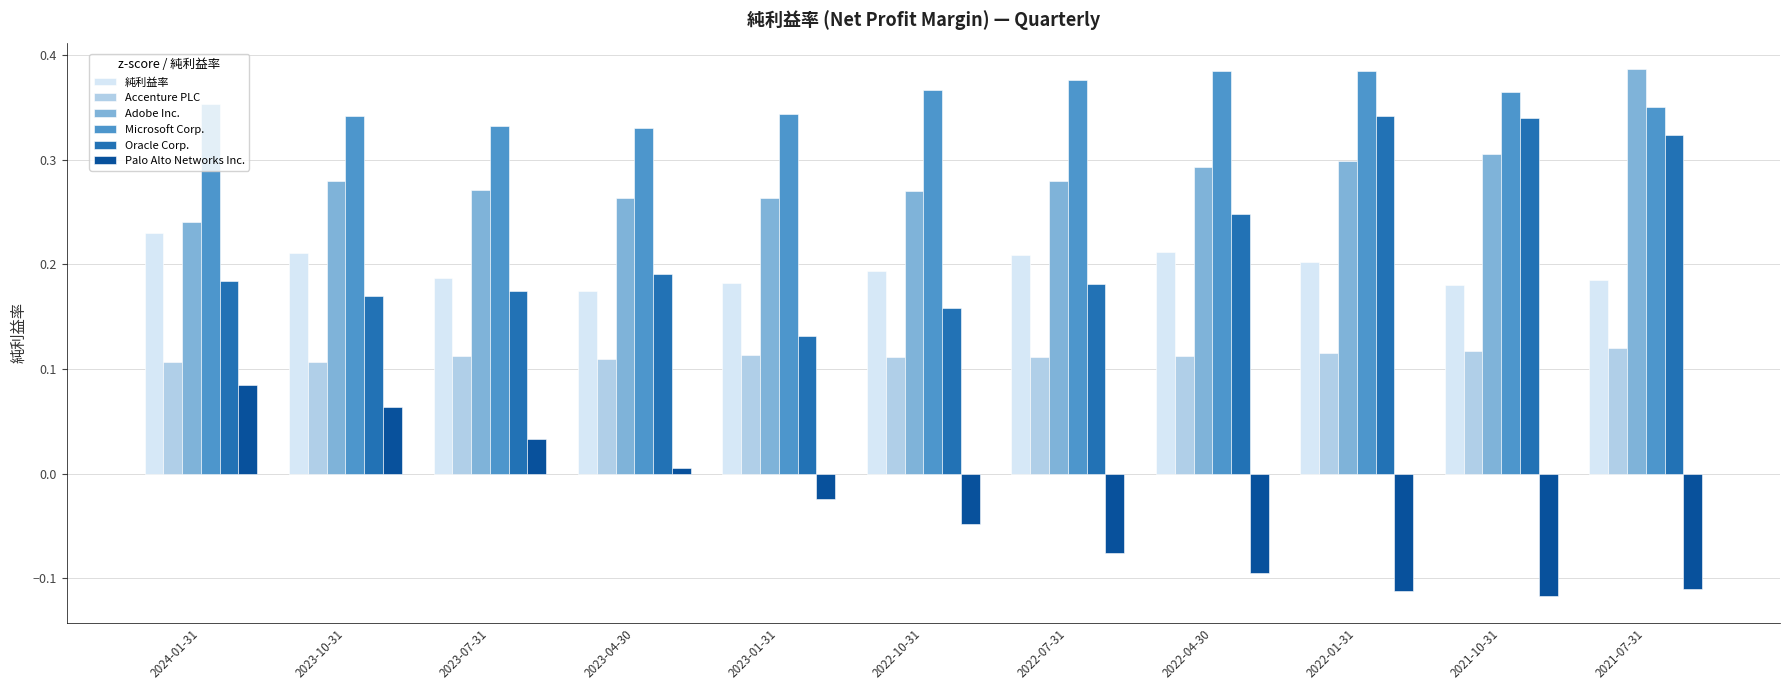

At 2023-10-31, list the series in order from smallest to largest.

Palo Alto Networks Inc., Accenture PLC, Oracle Corp., 純利益率, Adobe Inc., Microsoft Corp.